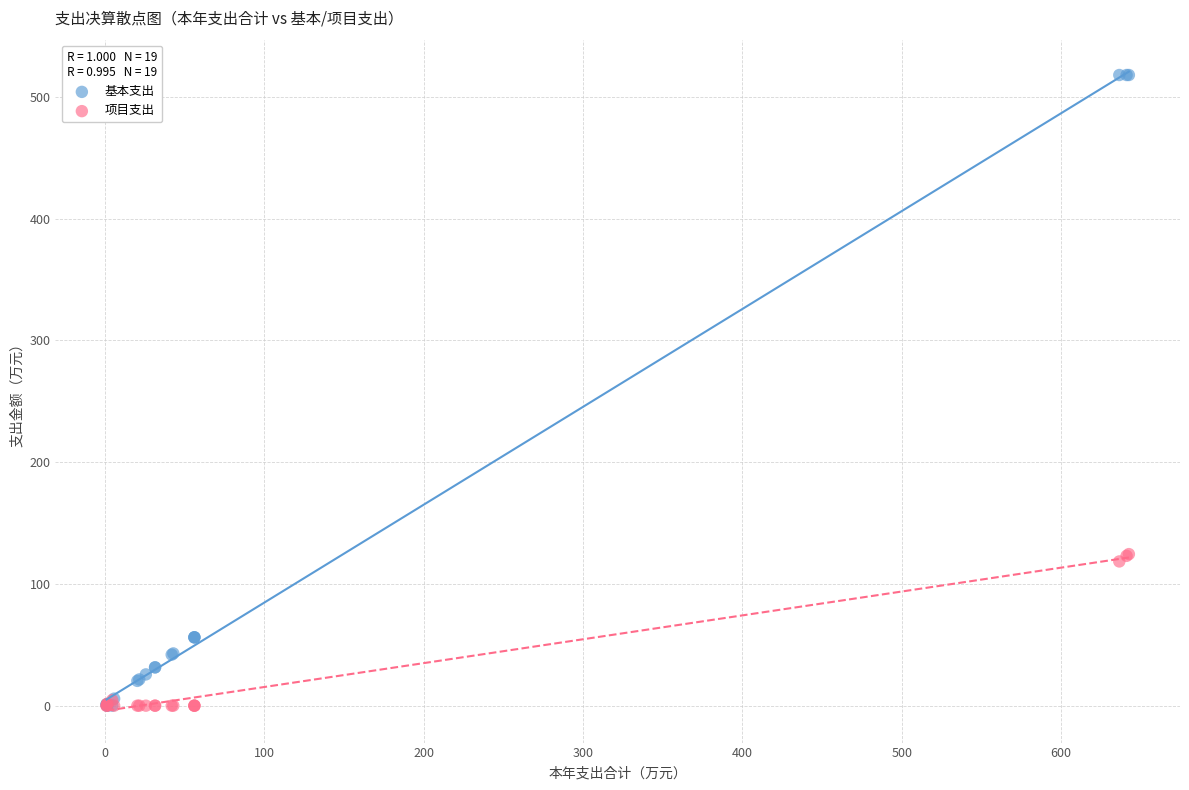

Which series has the largest Y range (max minus min)?

基本支出